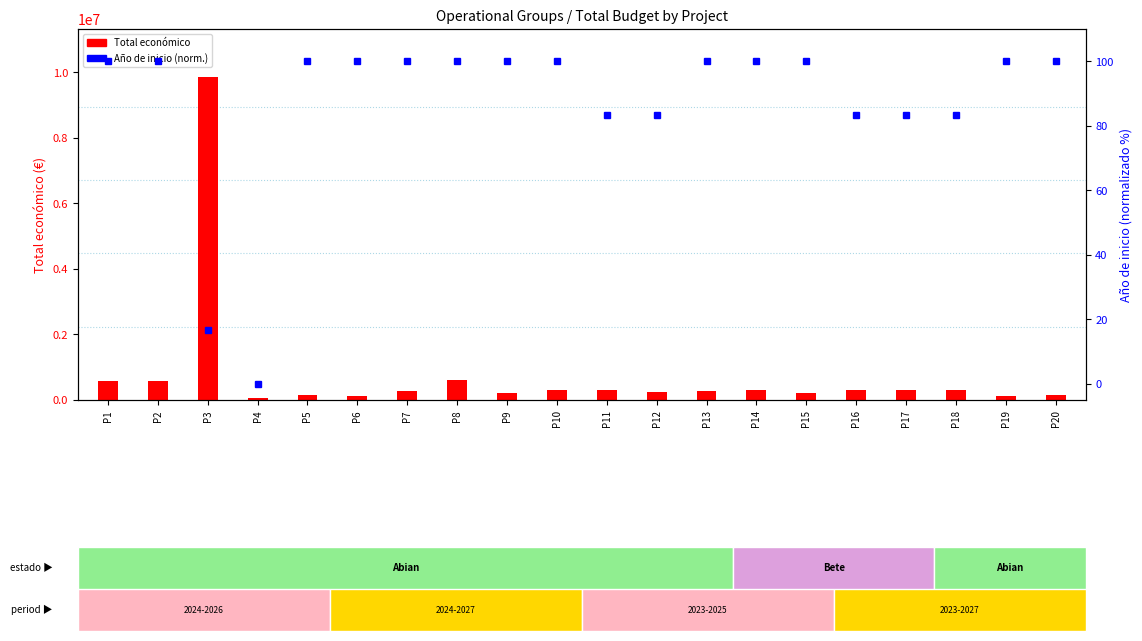

What is the maximum value for Total económico?

9847932.0